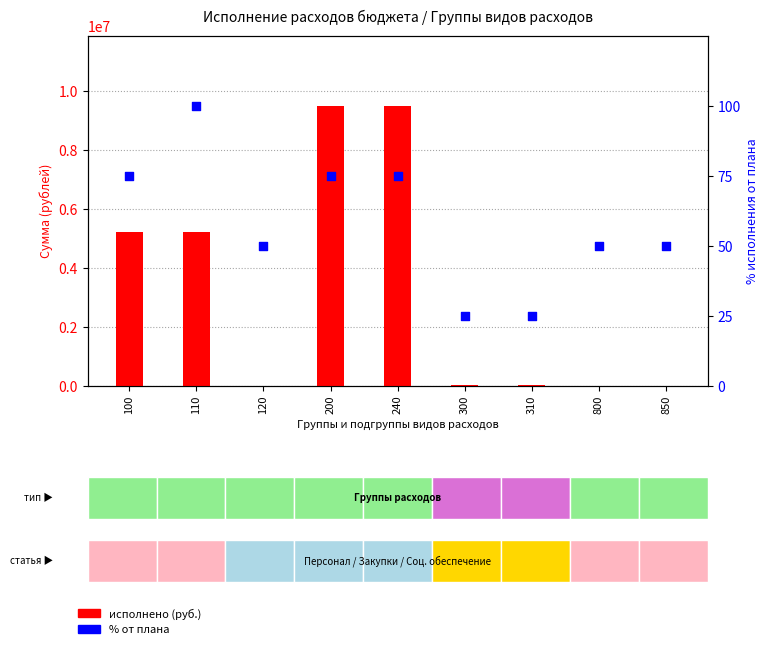

Which series reaches the minimum Y coordinate?

Исполнено (руб.)